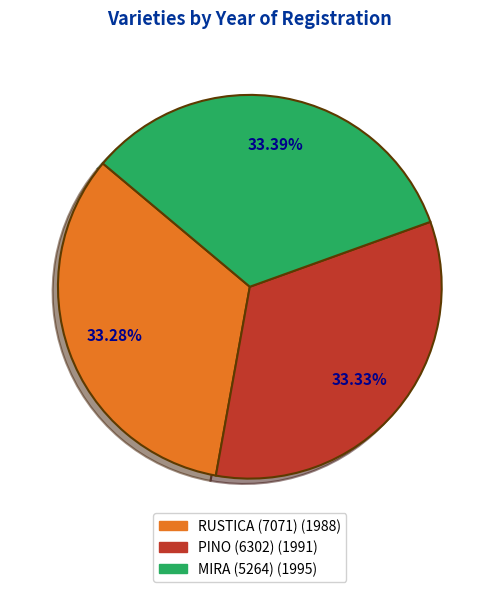

To the nearest percent, what is the combined percentage of PINO (6302) and MIRA (5264)?

67%